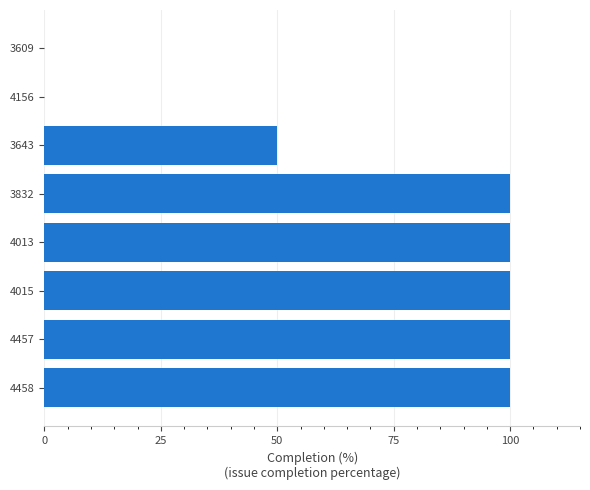

Which has a higher value, 3643 or 4457?

4457